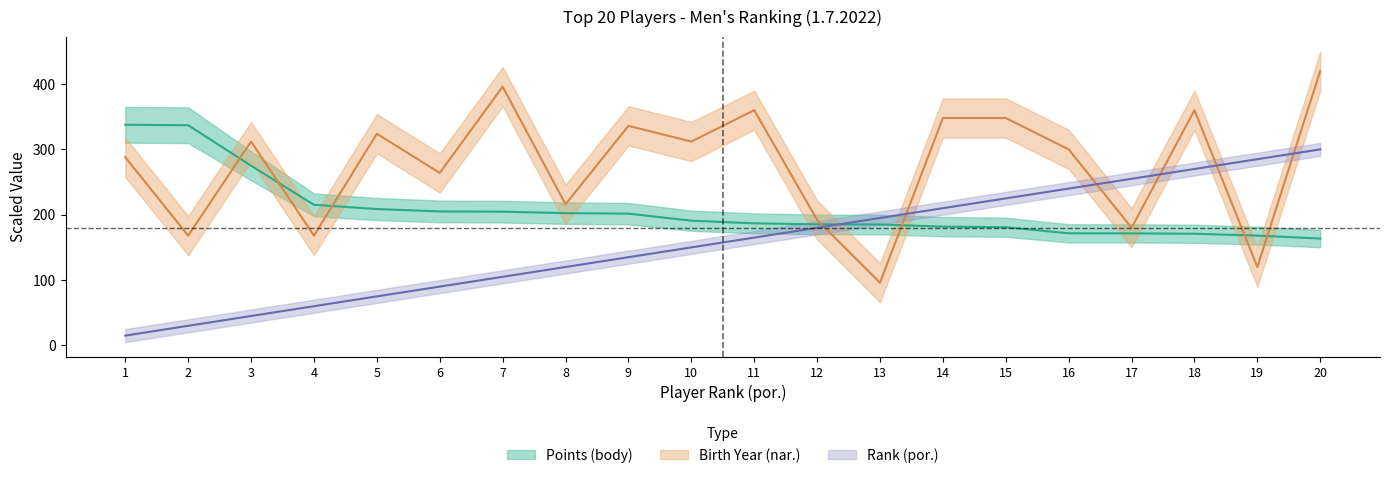

Rank the series at 2 from lowest to highest value.

Rank (por.), Birth Year (nar.), Points (body)